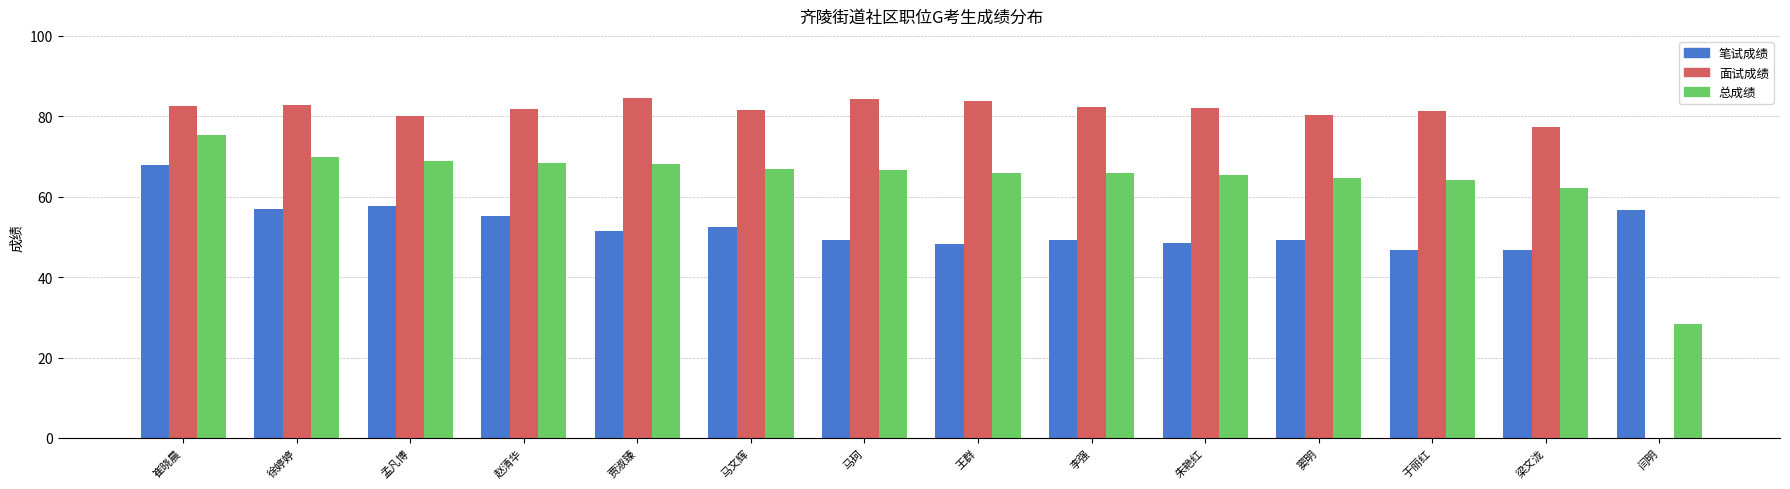

The value of 总成绩 at 孟凡博 is 68.8. True or false?

True